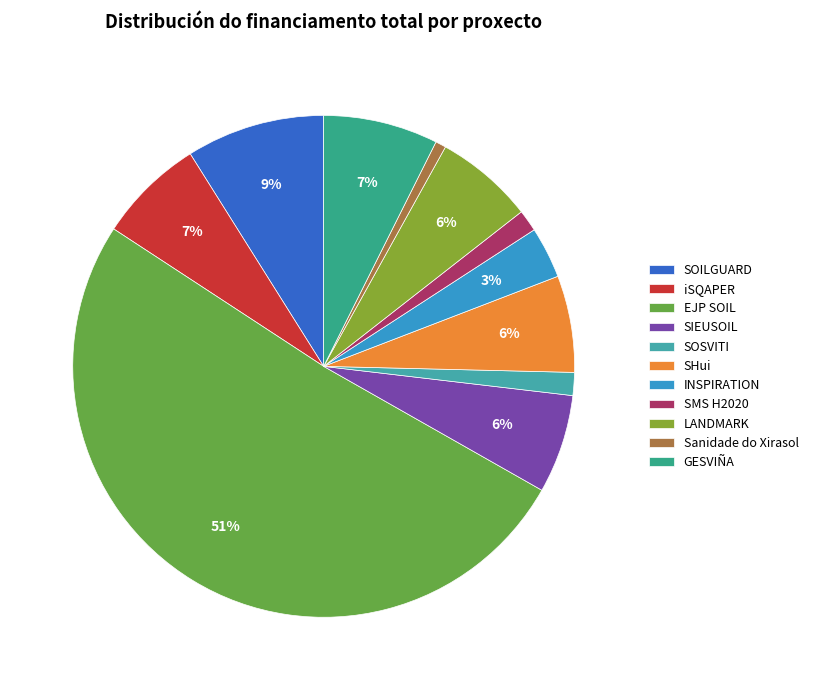

To the nearest percent, what percentage of the pie is SOILGUARD?

9%